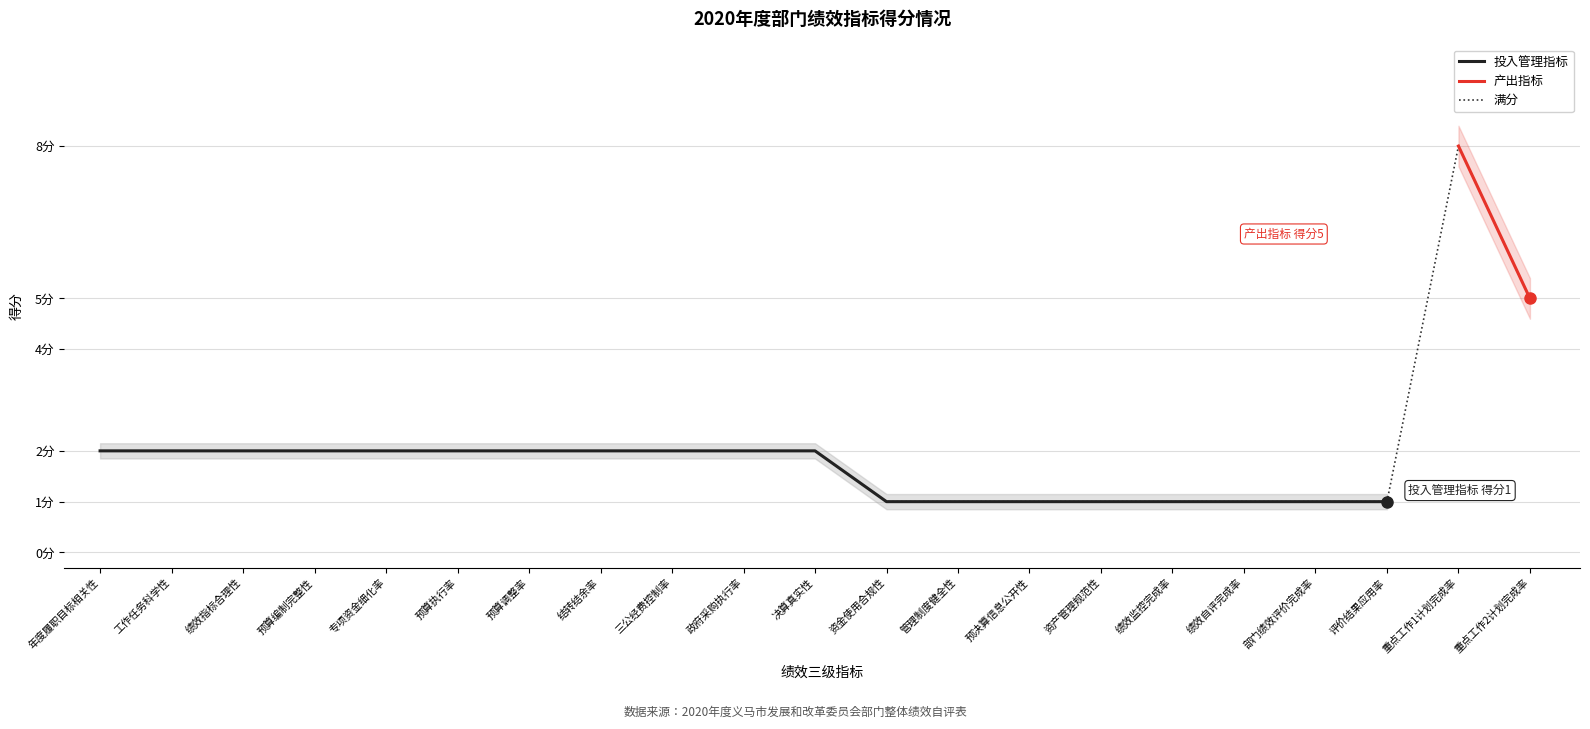

What is the difference between the maximum and minimum values in the 投入管理指标 series?

1.0